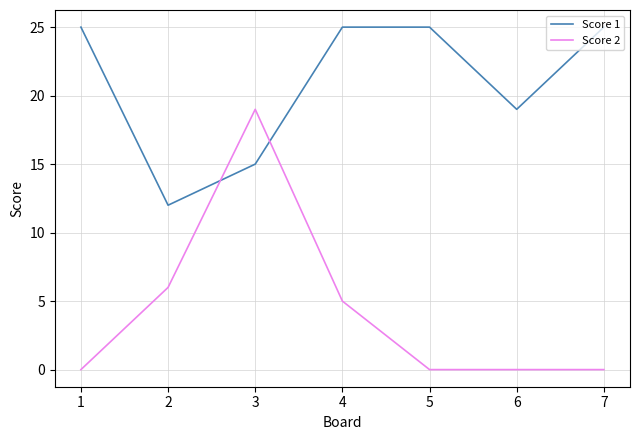

Rank the series by their average value, from lowest to highest.

Score 2, Score 1